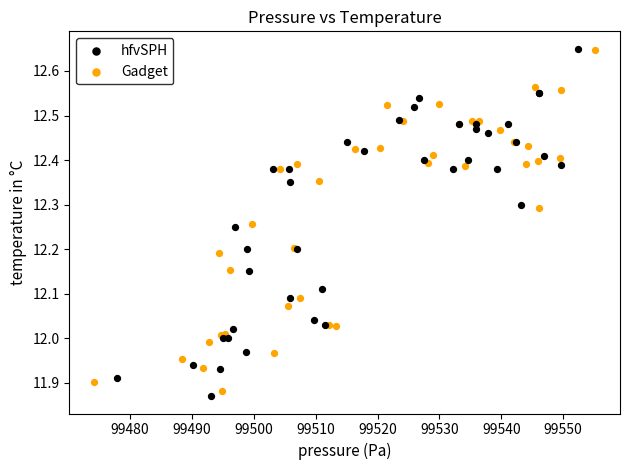

What are all the series names shown in the legend?

hfvSPH, Gadget